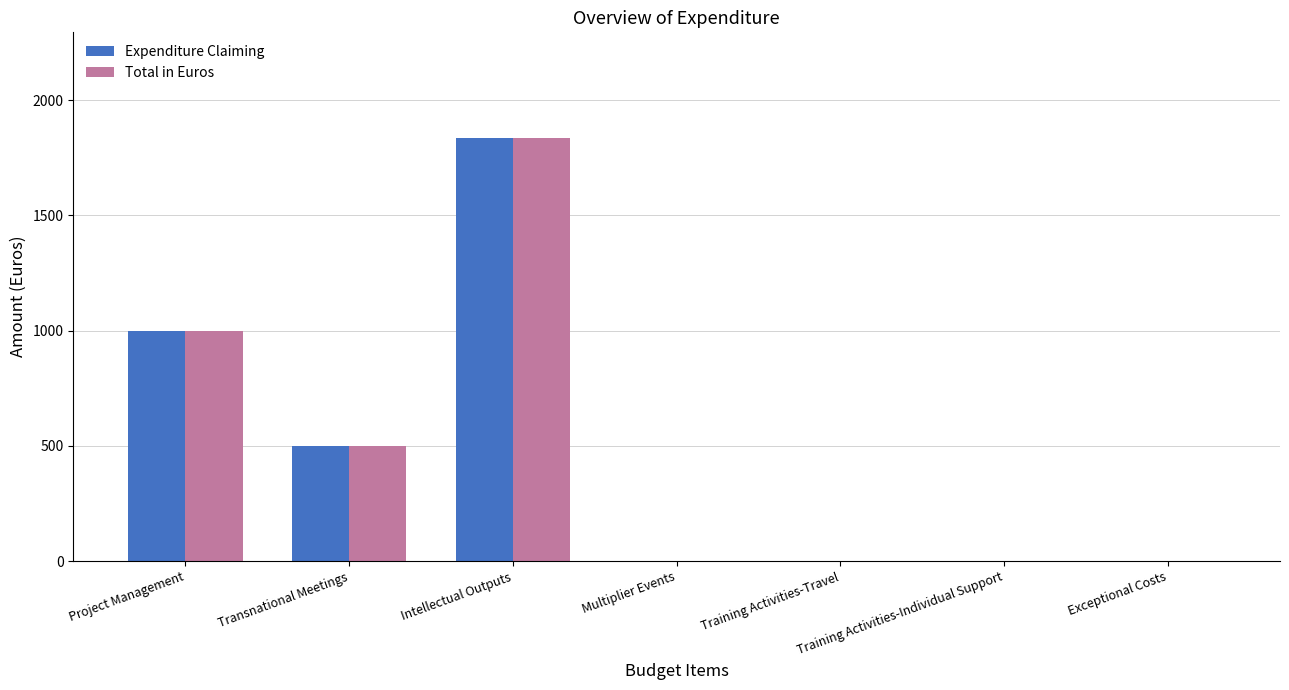

Is the value of Total in Euros at Intellectual Outputs greater than the value of Expenditure Claiming at Multiplier Events?

Yes